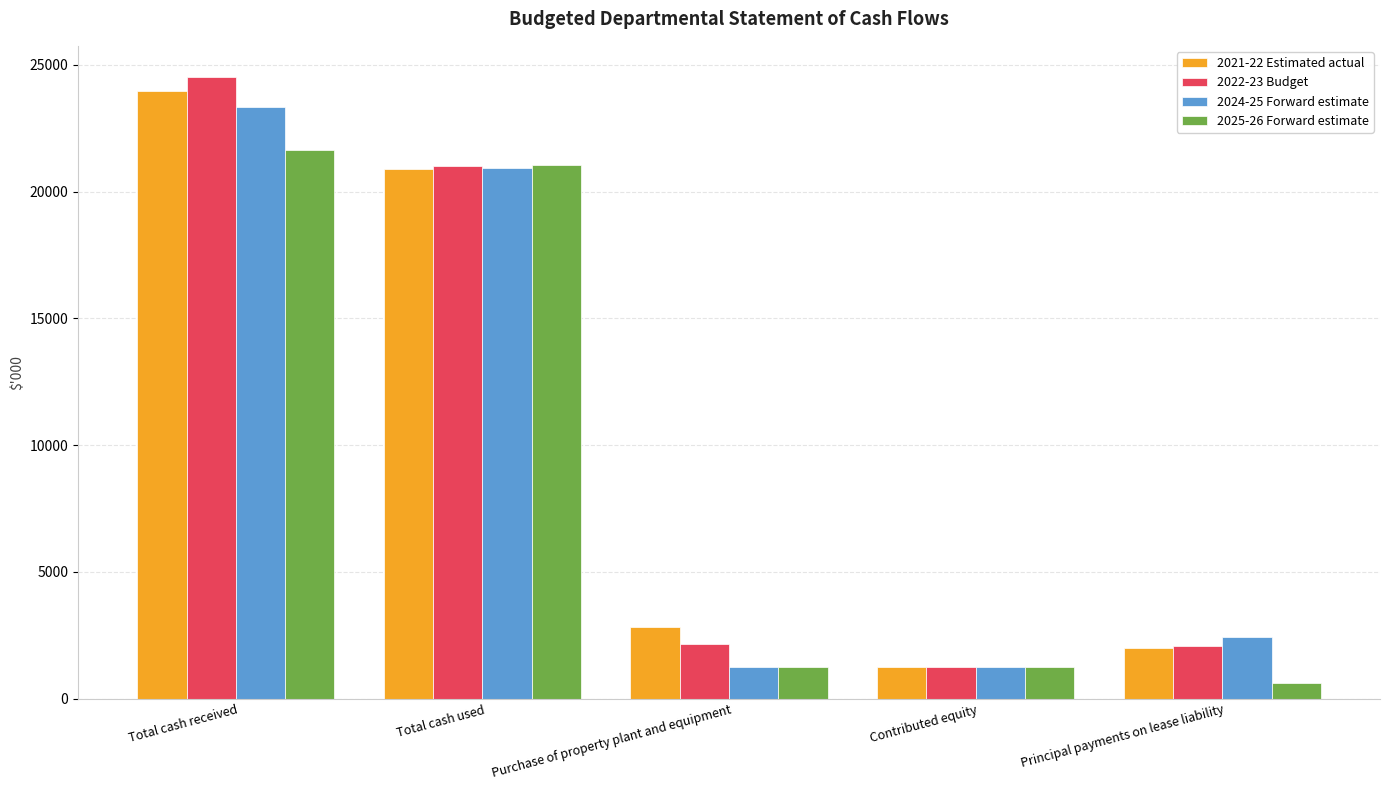

Which series changed the most between Total cash used and Contributed equity?

2022-23 Budget